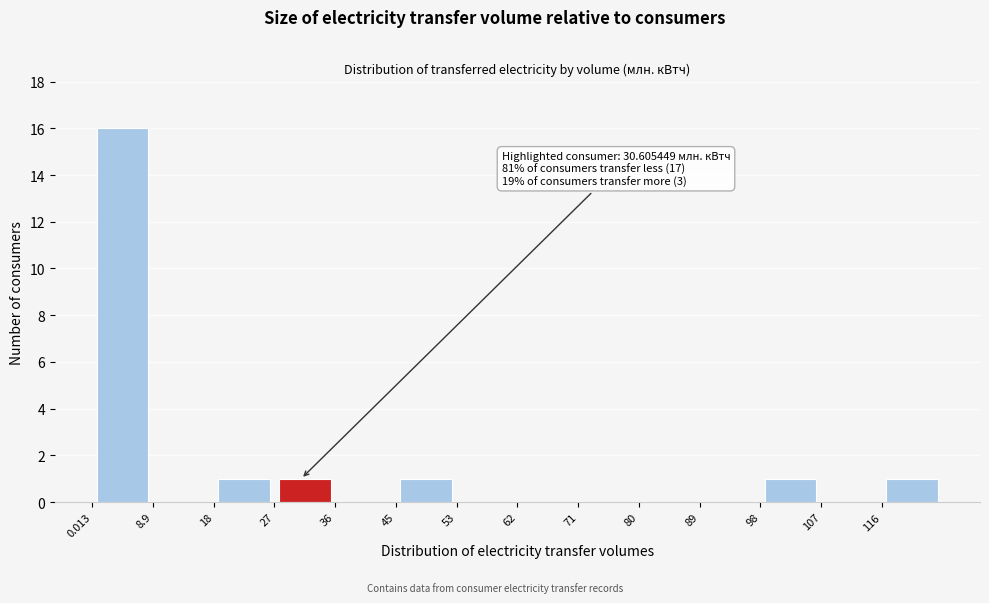

Over which range of the x-axis is the bar tallest?

0 to 9